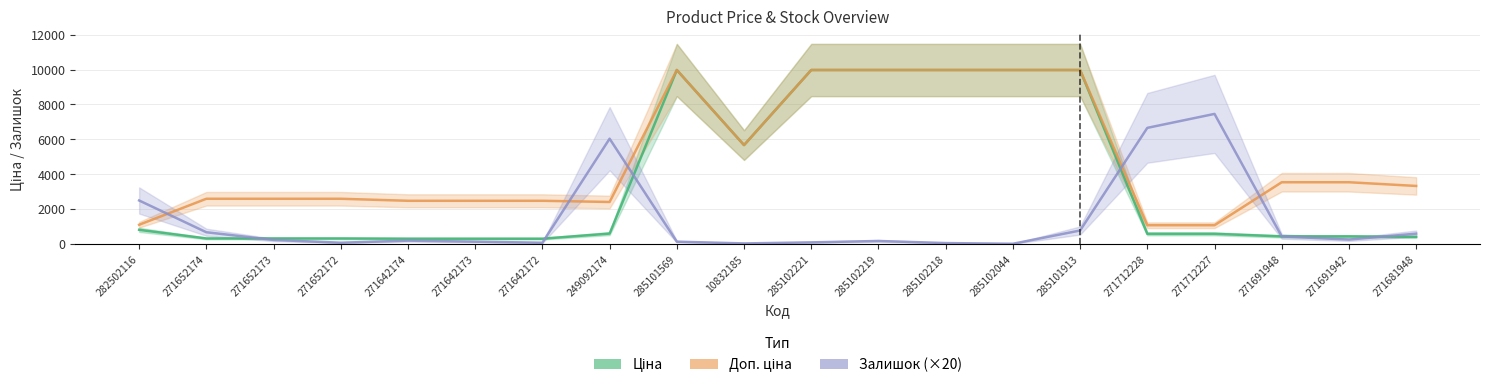

List the labels in order of Ціна value, smallest first.

271642174, 271642173, 271642172, 271652174, 271652173, 271652172, 271681948, 271691948, 271691942, 271712228, 271712227, 249092174, 282502116, 10832185, 285101569, 285102221, 285102219, 285102218, 285102044, 285101913